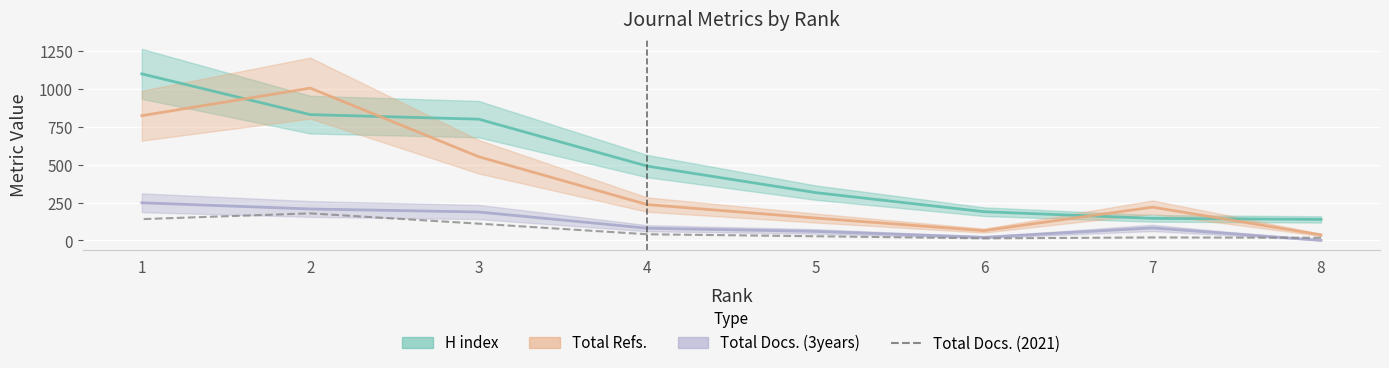

How many interior local valleys (lower than both neighbors) does the data have?

1